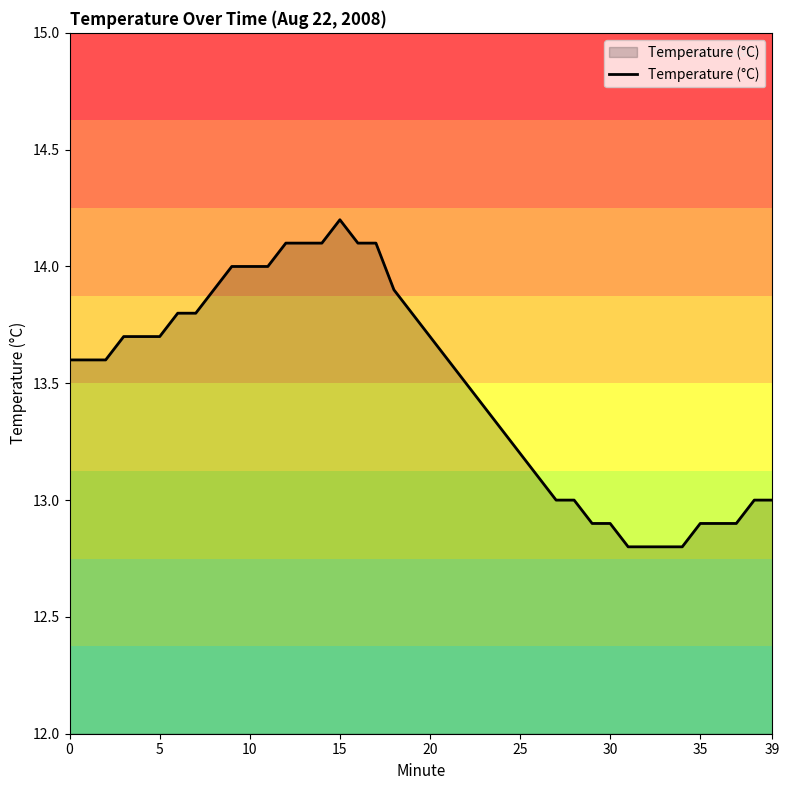

What is the difference between the maximum and minimum values?

1.4